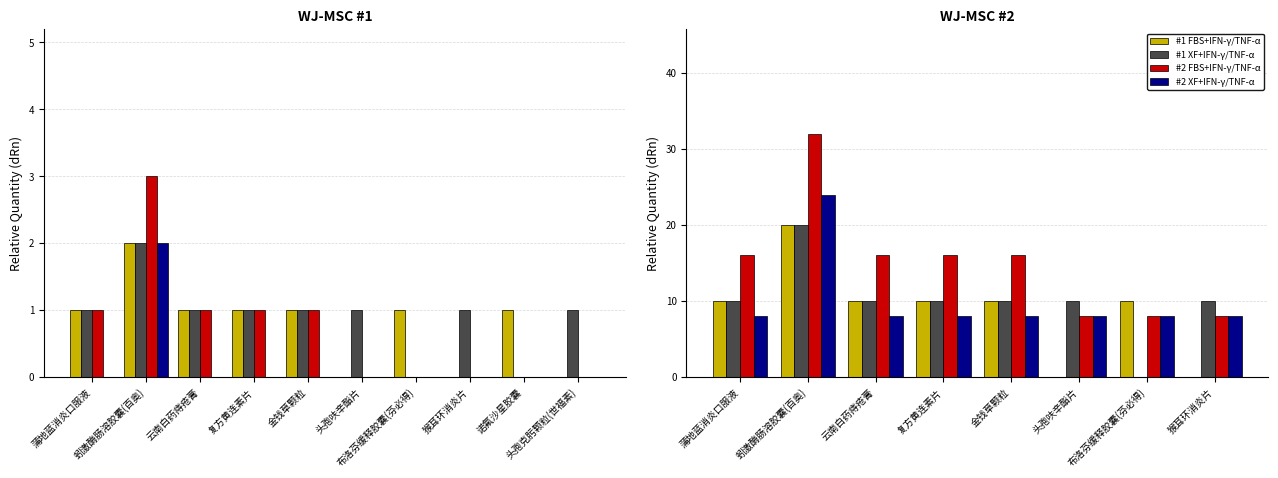

Reading left to right, list all the values displayed in this chart.

#1 FBS+IFN-γ/TNF-α: 蒲地蓝消炎口服液=10	蚓激酶肠溶胶囊(百奥)=20	云南白药痔疮膏=10	复方黄连素片=10	金钱草颗粒=10	头孢呋辛酯片=0	布洛芬缓释胶囊(芬必得)=10	猴耳环消炎片=0
#1 XF+IFN-γ/TNF-α: 蒲地蓝消炎口服液=10	蚓激酶肠溶胶囊(百奥)=20	云南白药痔疮膏=10	复方黄连素片=10	金钱草颗粒=10	头孢呋辛酯片=10	布洛芬缓释胶囊(芬必得)=0	猴耳环消炎片=10
#2 FBS+IFN-γ/TNF-α: 蒲地蓝消炎口服液=16	蚓激酶肠溶胶囊(百奥)=32	云南白药痔疮膏=16	复方黄连素片=16	金钱草颗粒=16	头孢呋辛酯片=8	布洛芬缓释胶囊(芬必得)=8	猴耳环消炎片=8
#2 XF+IFN-γ/TNF-α: 蒲地蓝消炎口服液=8	蚓激酶肠溶胶囊(百奥)=24	云南白药痔疮膏=8	复方黄连素片=8	金钱草颗粒=8	头孢呋辛酯片=8	布洛芬缓释胶囊(芬必得)=8	猴耳环消炎片=8